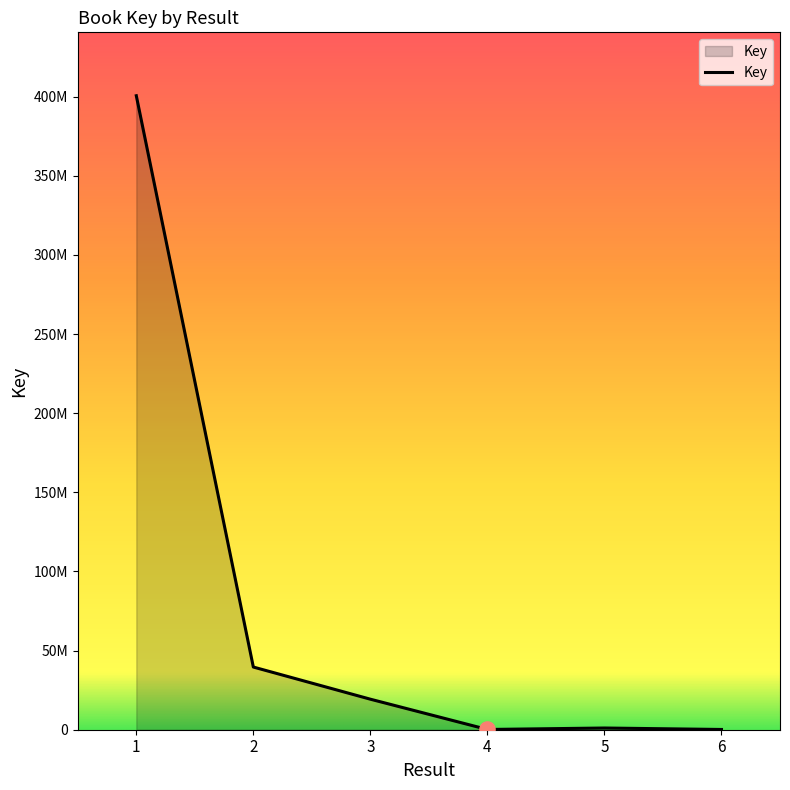

What is the change in value from 5 to 6?

-923001